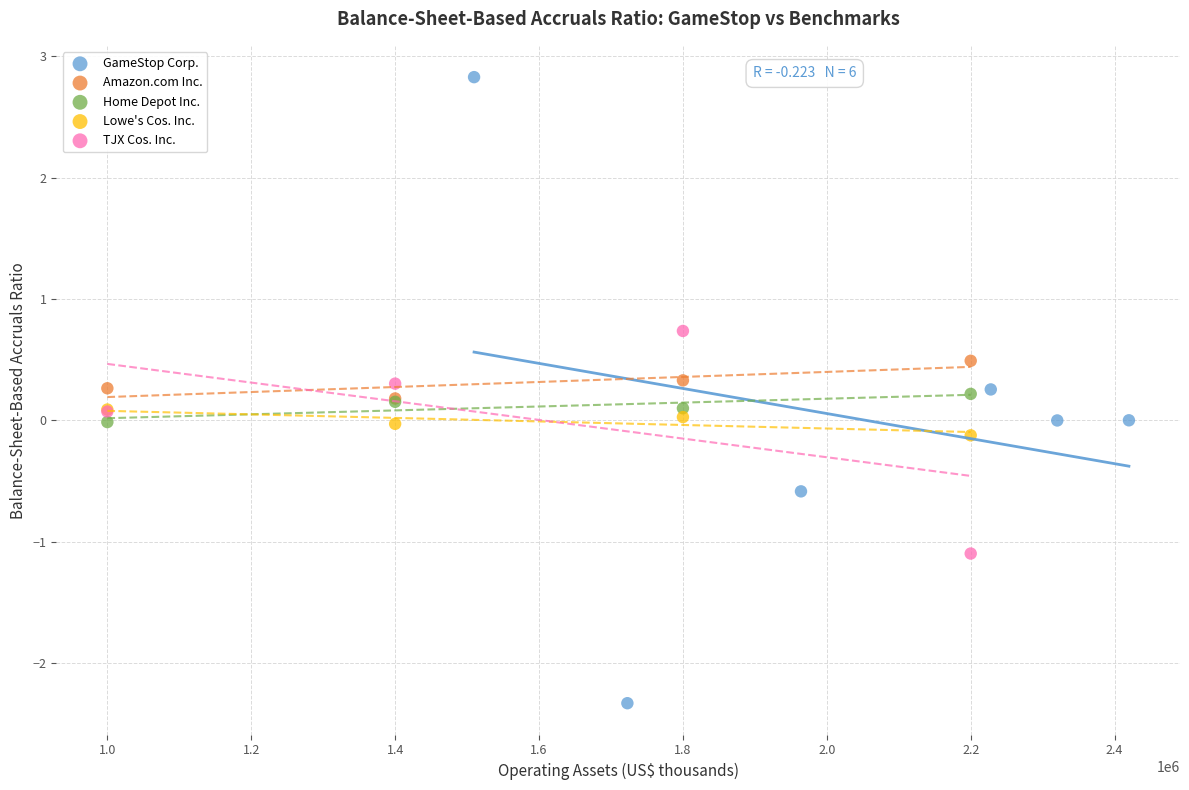

Which series reaches the minimum Y coordinate?

GameStop Corp.